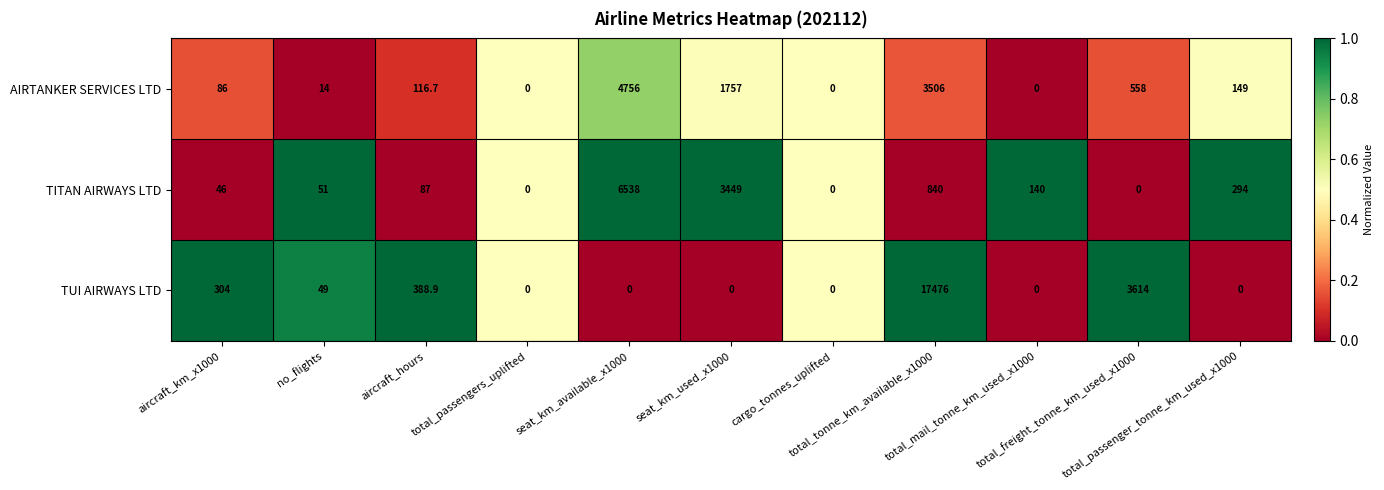

What is the sum of all TITAN AIRWAYS LTD values?

11445.0